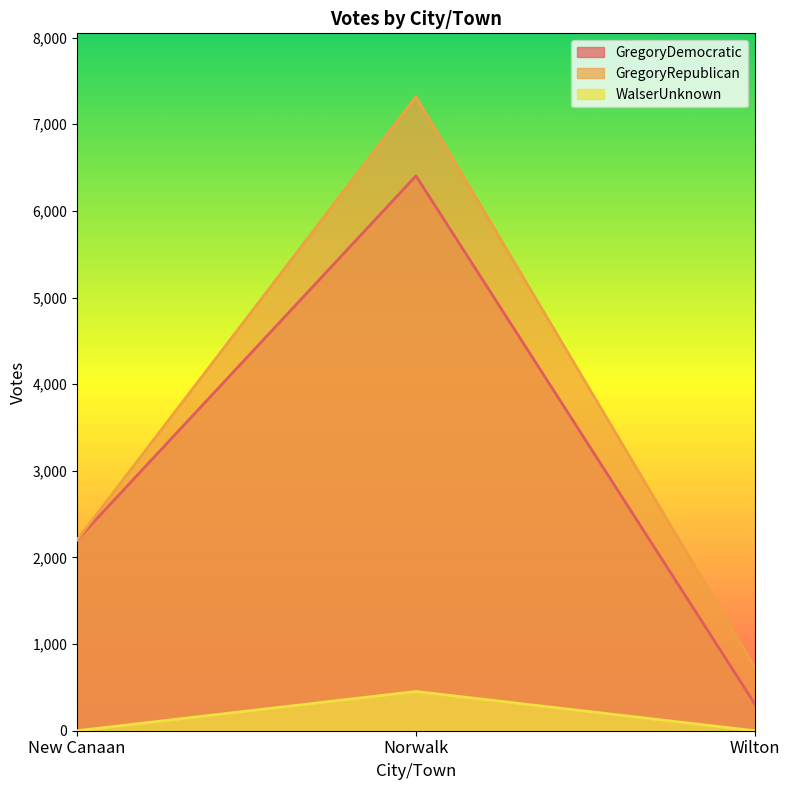

Between Wilton and New Canaan, which is larger?

New Canaan